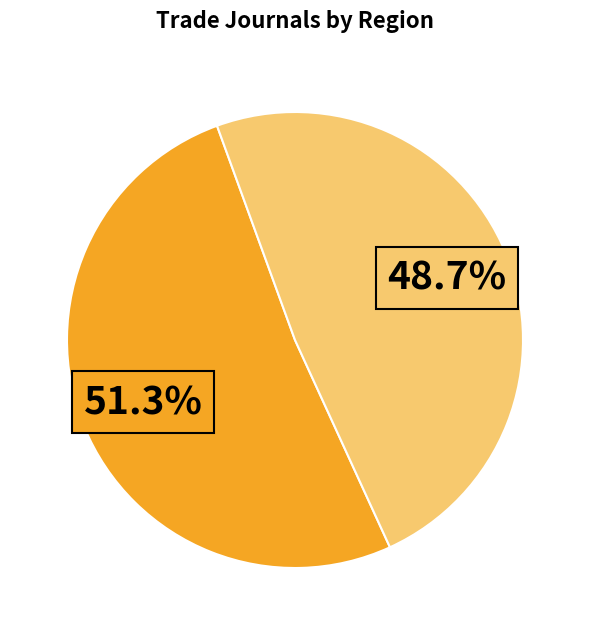

Is there a majority slice in this chart?

Yes